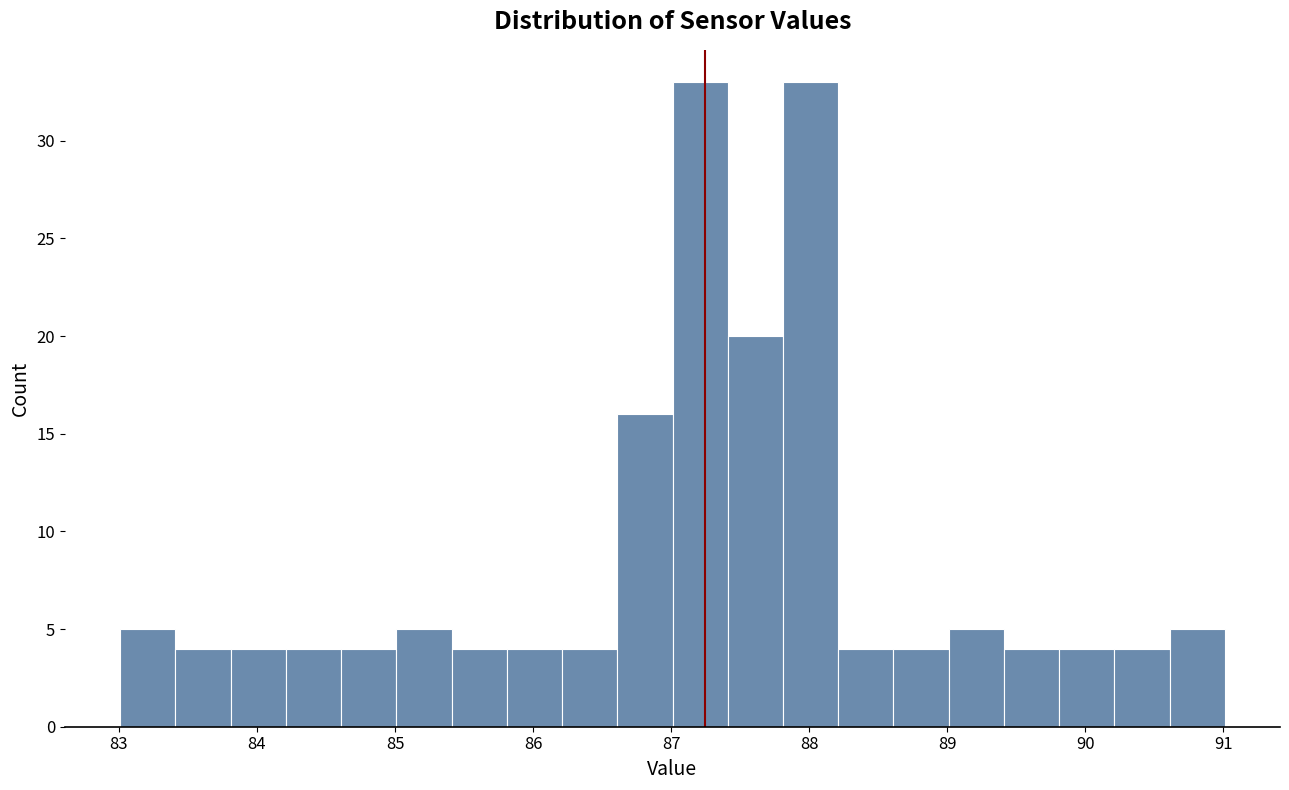

Reading left to right, list every bar in this chart as the range it spans on the x-axis followed by its height. Neither the bar edges nor the heights are printed on the chart, so give them approximately, as read against the axes.

83.01 to 83.41: 5
83.41 to 83.81: 4
83.81 to 84.21: 4
84.21 to 84.61: 4
84.61 to 85.01: 4
85.01 to 85.41: 5
85.41 to 85.81: 4
85.81 to 86.21: 4
86.21 to 86.61: 4
86.61 to 87.01: 16
87.01 to 87.41: 33
87.41 to 87.81: 20
87.81 to 88.21: 33
88.21 to 88.61: 4
88.61 to 89.01: 4
89.01 to 89.41: 5
89.41 to 89.81: 4
89.81 to 90.21: 4
90.21 to 90.61: 4
90.61 to 91.01: 5